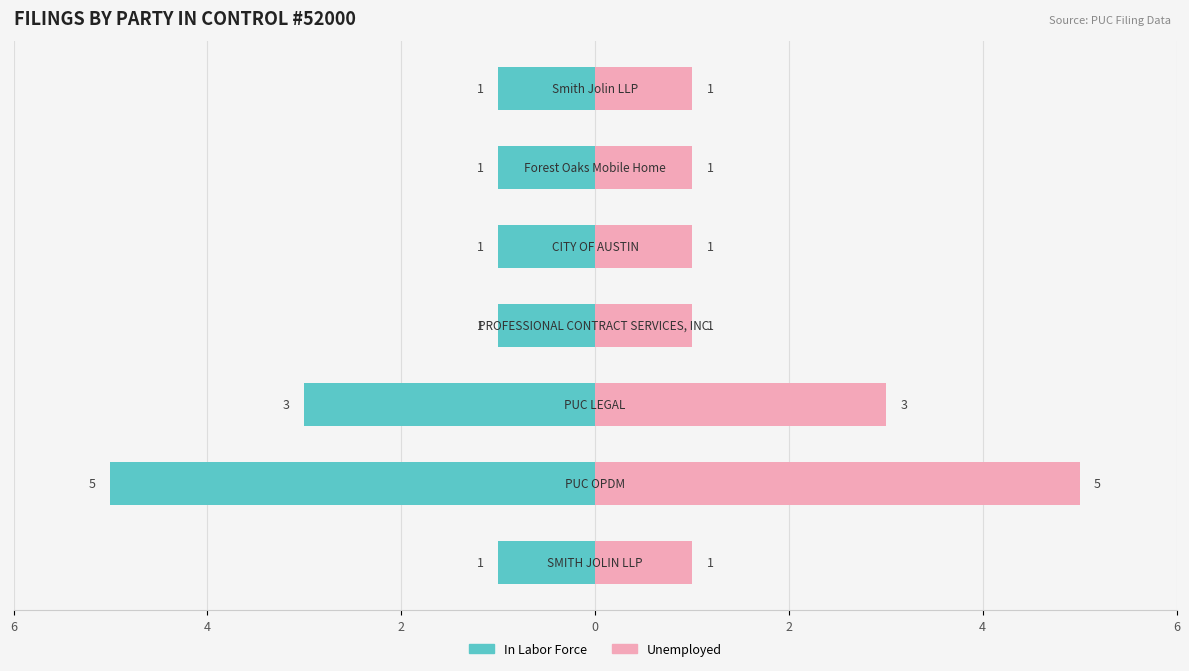

Which has a higher value, 6 or 4?

6